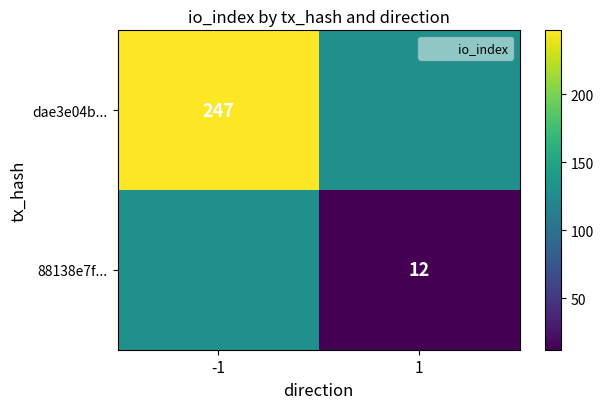

The dae3e04b... series shows 398.0 at -1. True or false?

False